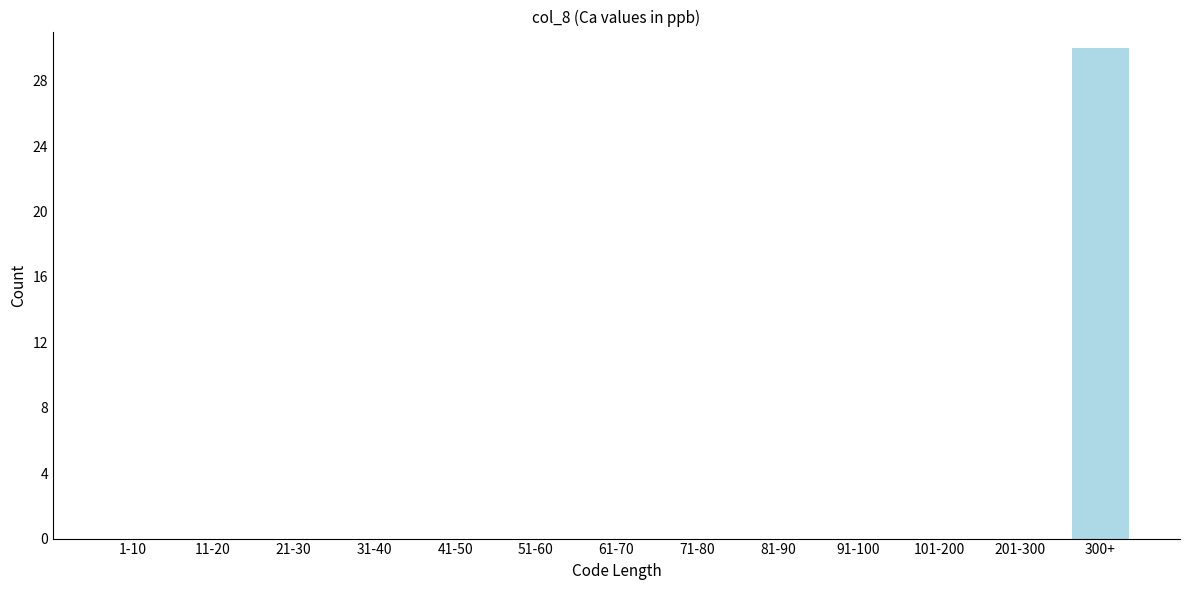

Reading left to right, list all the values displayed in this chart.

1-10=0	11-20=0	21-30=0	31-40=0	41-50=0	51-60=0	61-70=0	71-80=0	81-90=0	91-100=0	101-200=0	201-300=0	300+=30